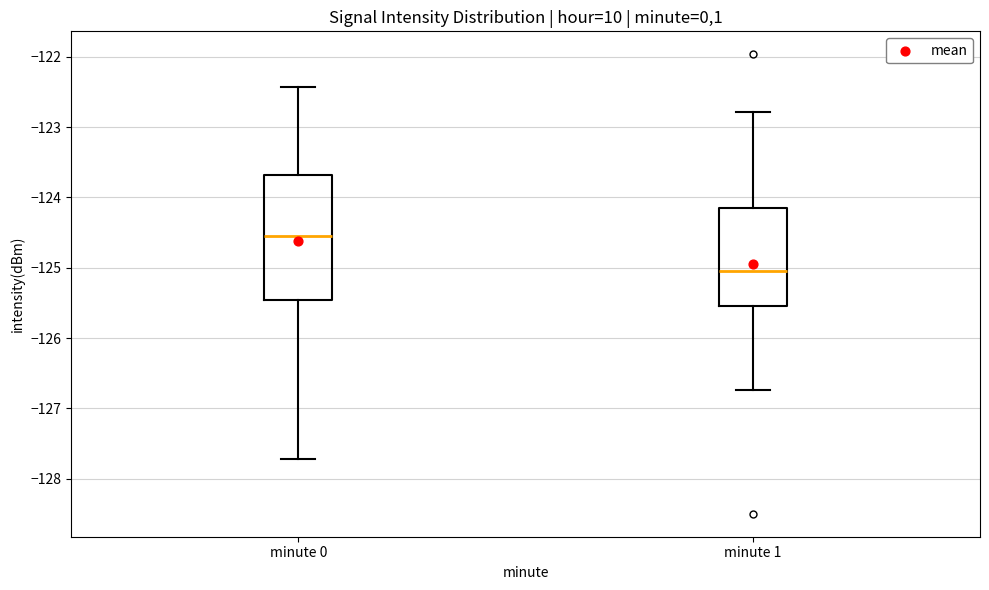

Which box's median line is the lowest?

minute 1